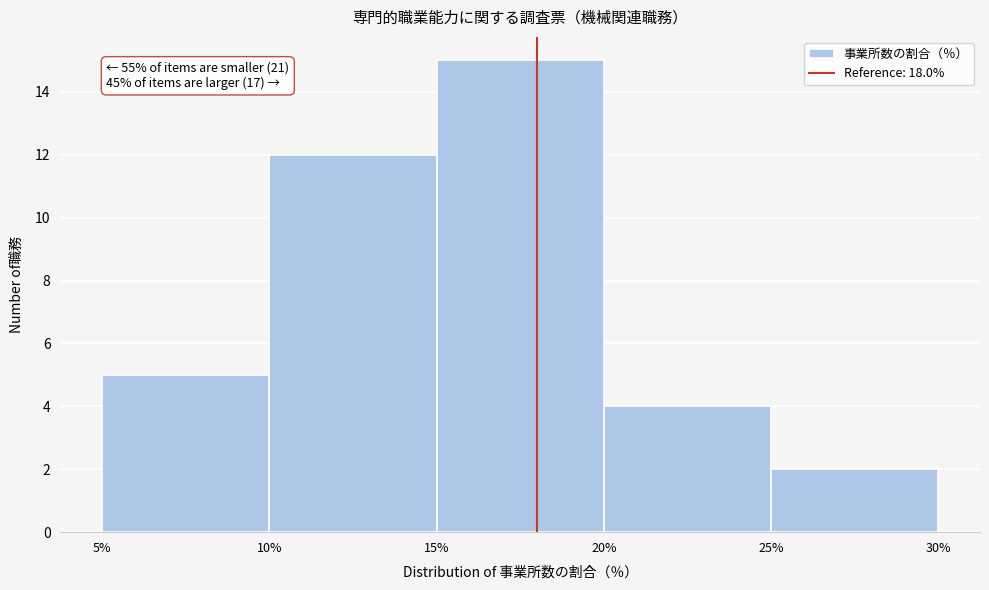

Which range on the x-axis has the tallest bar?

15% to 20%